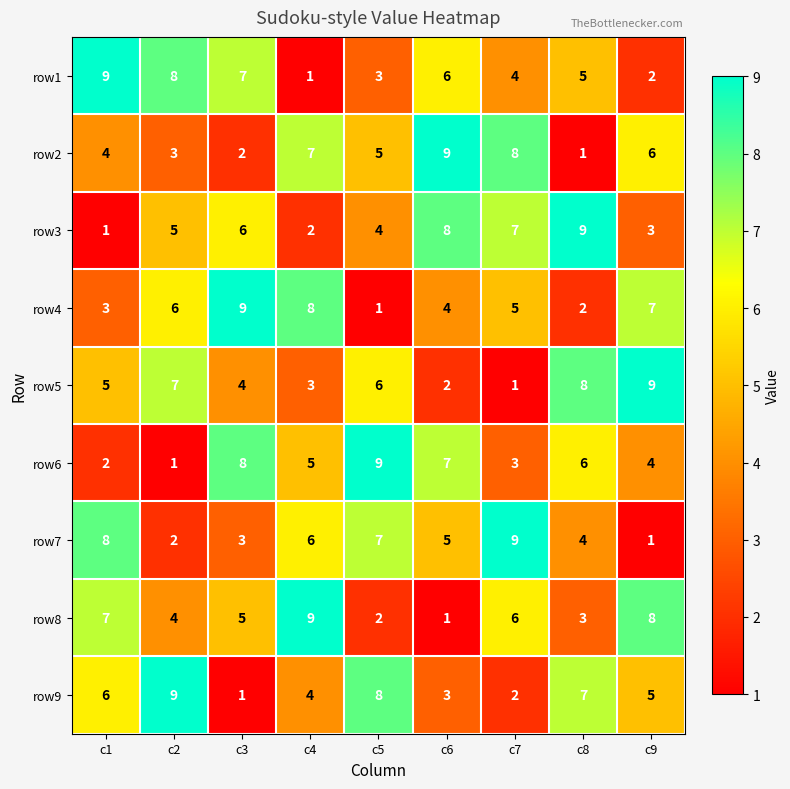

What is the minimum value shown in the chart?

1